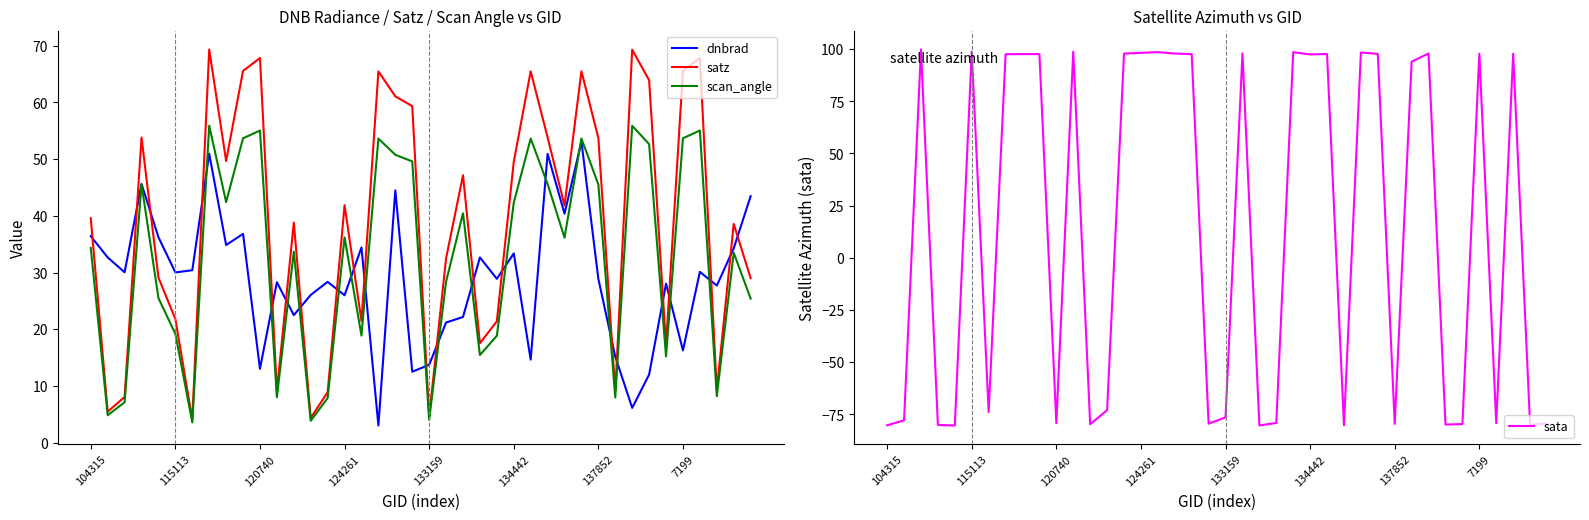

What is the label of the 37th point from the right?

124261